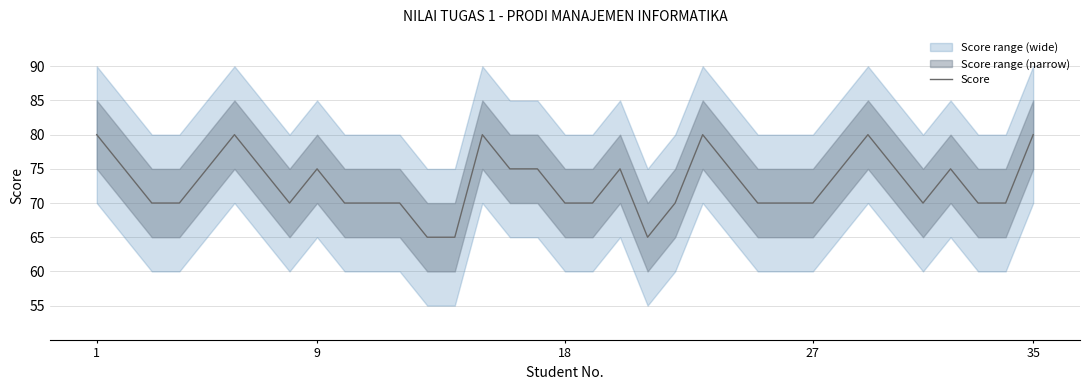

What is the highest value of the Score series?

80